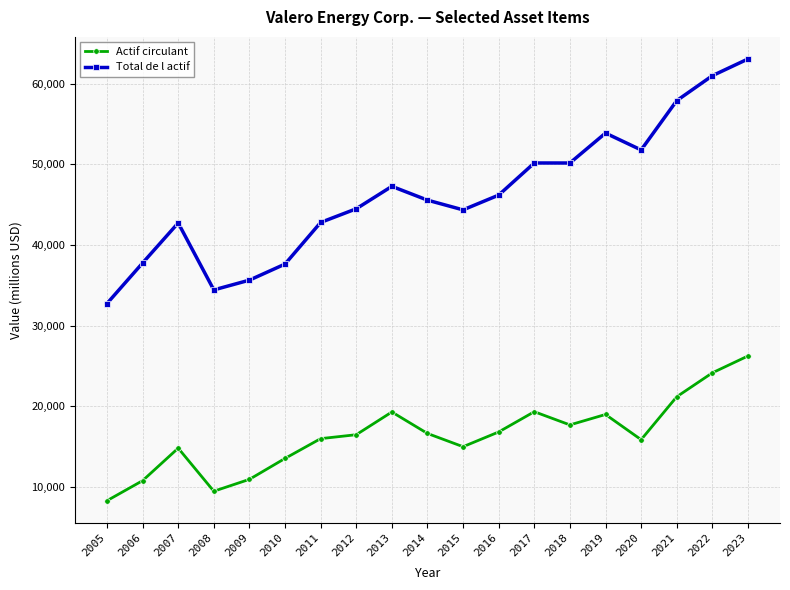

Which series has the largest total across all categories?

Total de l actif